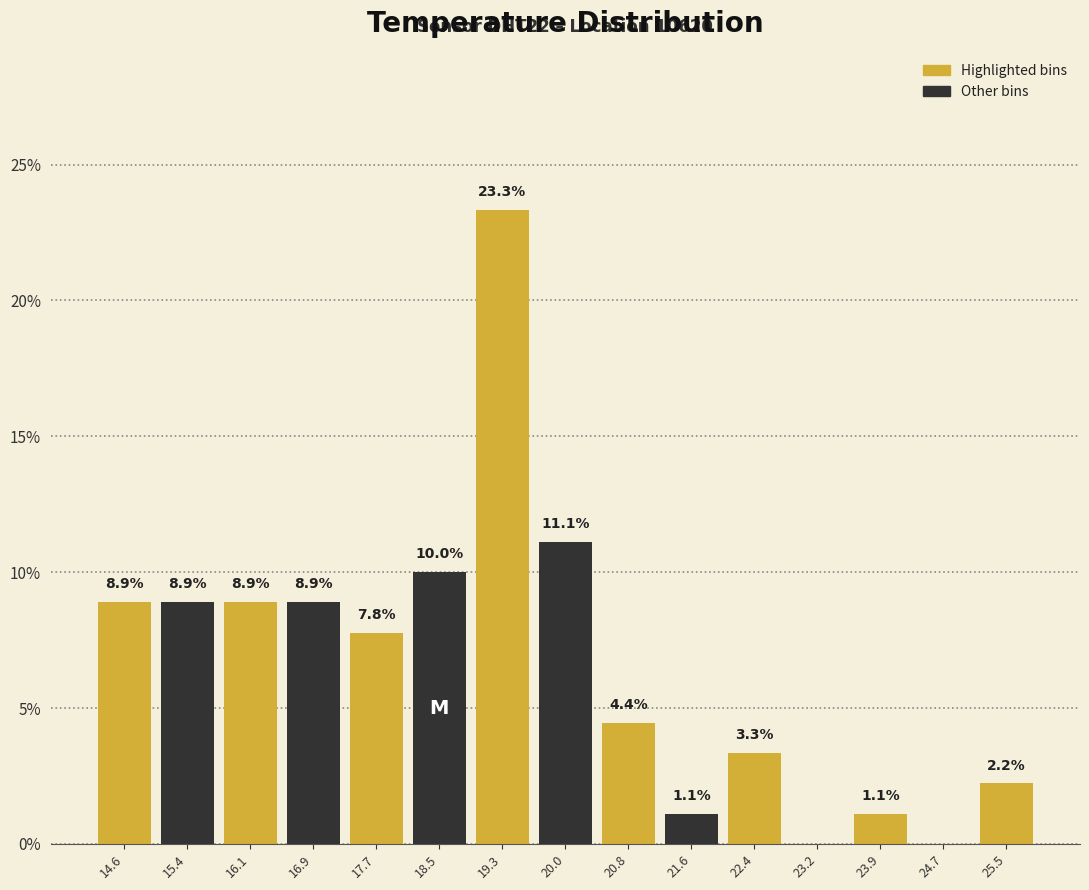

Which range on the x-axis has the tallest bar?

18.88 to 19.66